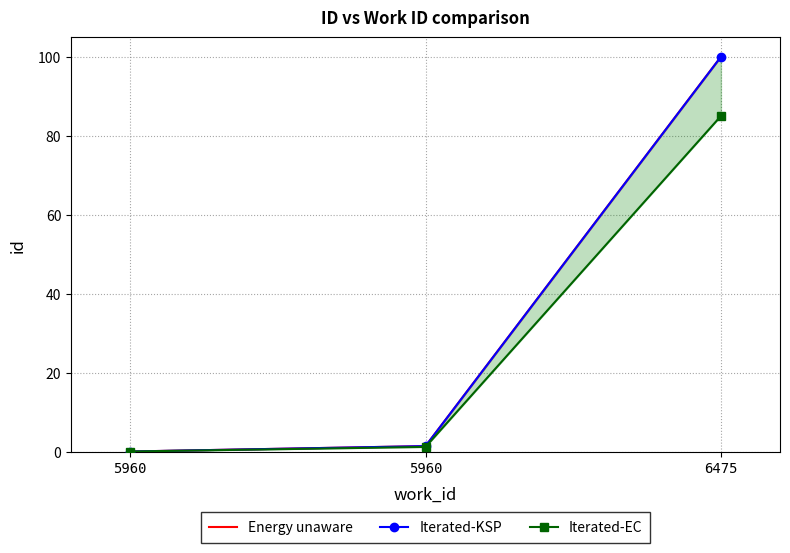

How many data points in Iterated-KSP are less than 1?

1